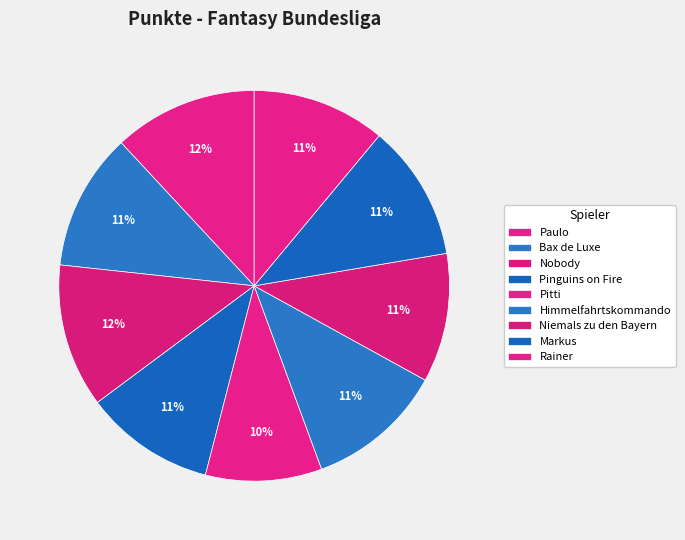

Count the number of slices in the pie.

9